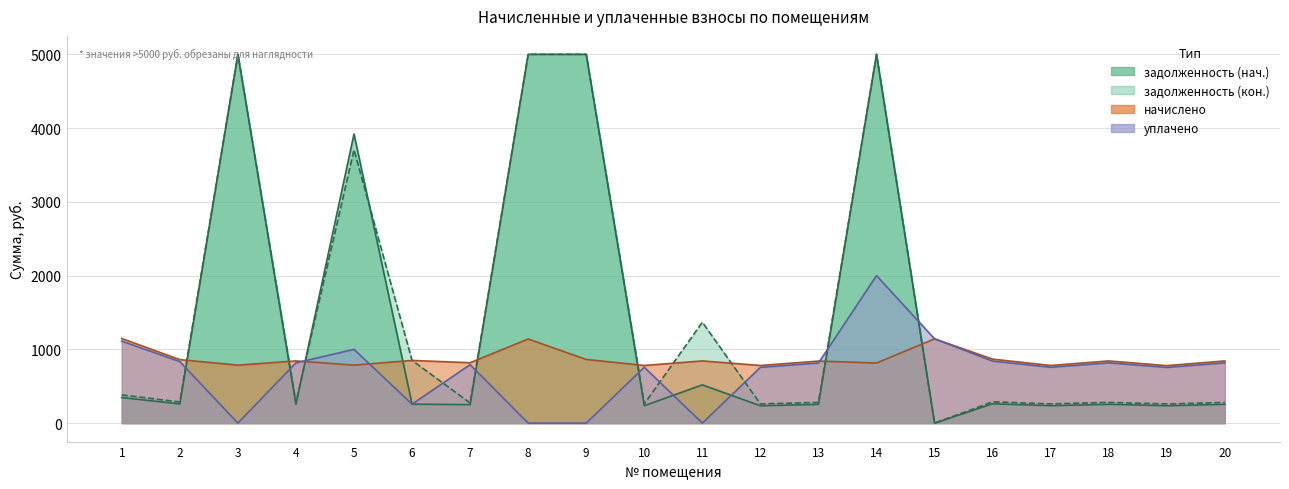

Which category has the highest value in the уплачено series?

14